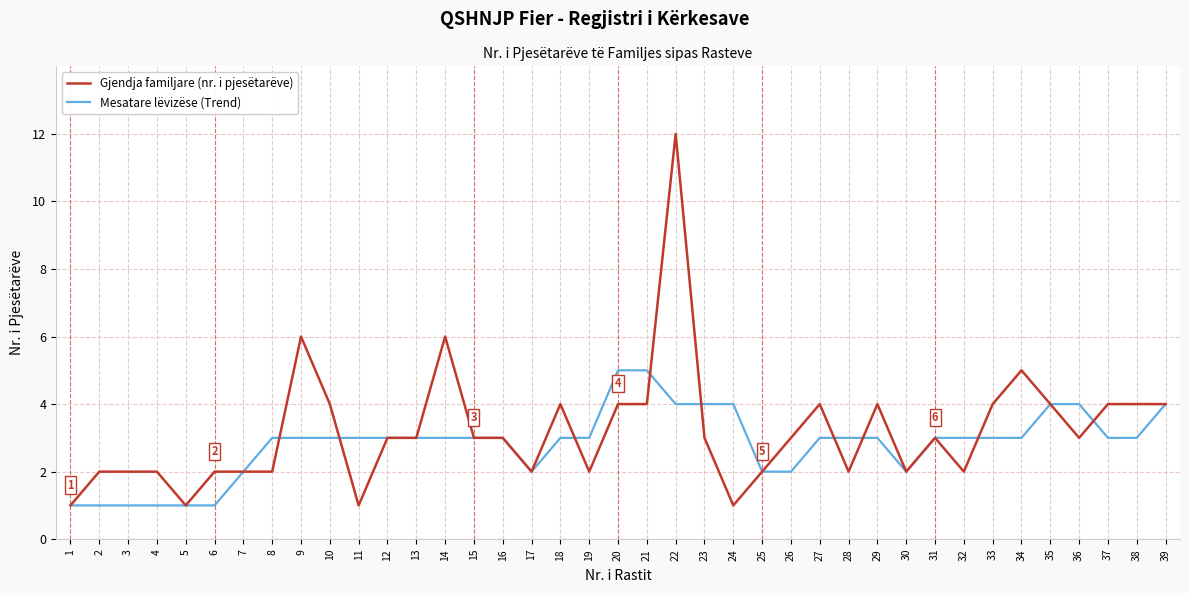

Rank the series by their maximum value, from highest to lowest.

Gjendja familjare (nr. i pjesëtarëve), Mesatare lëvizëse (Trend)